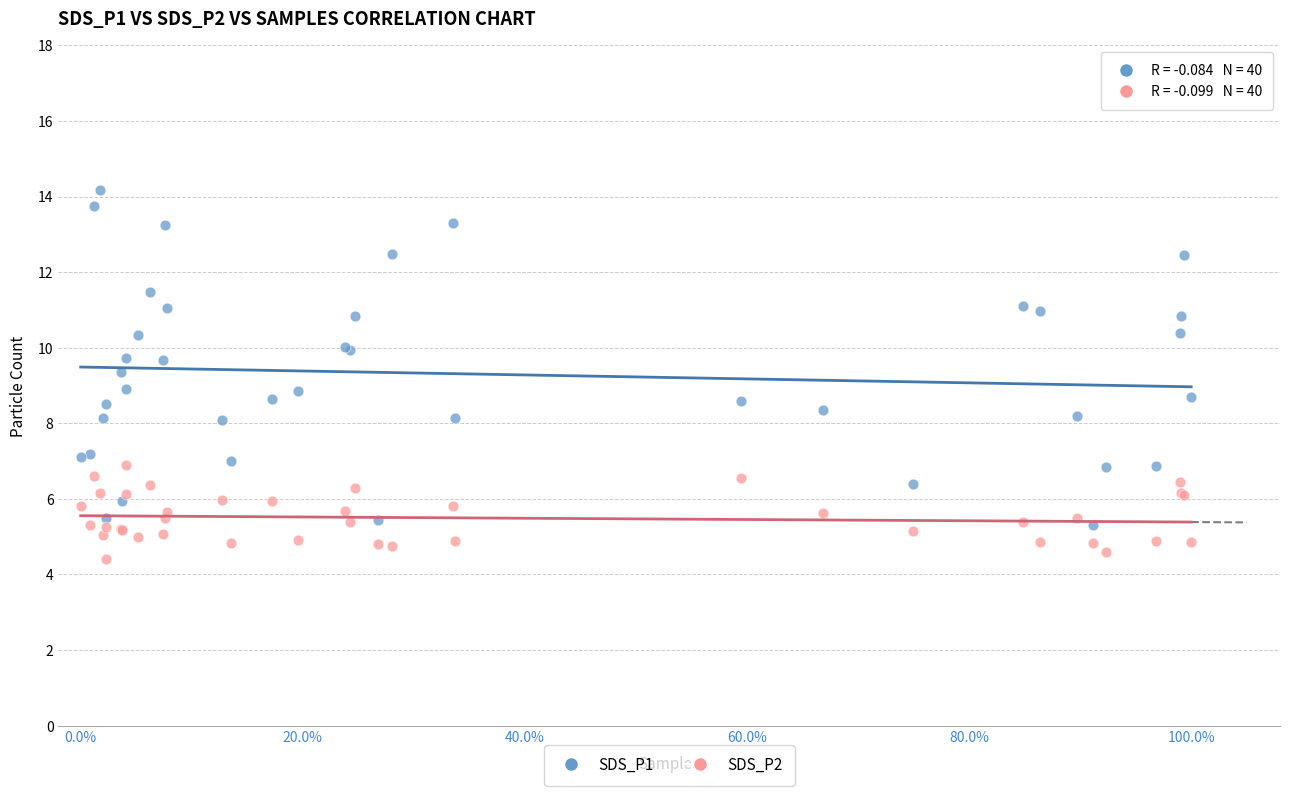

Which series has the widest spread of Y values?

SDS_P1